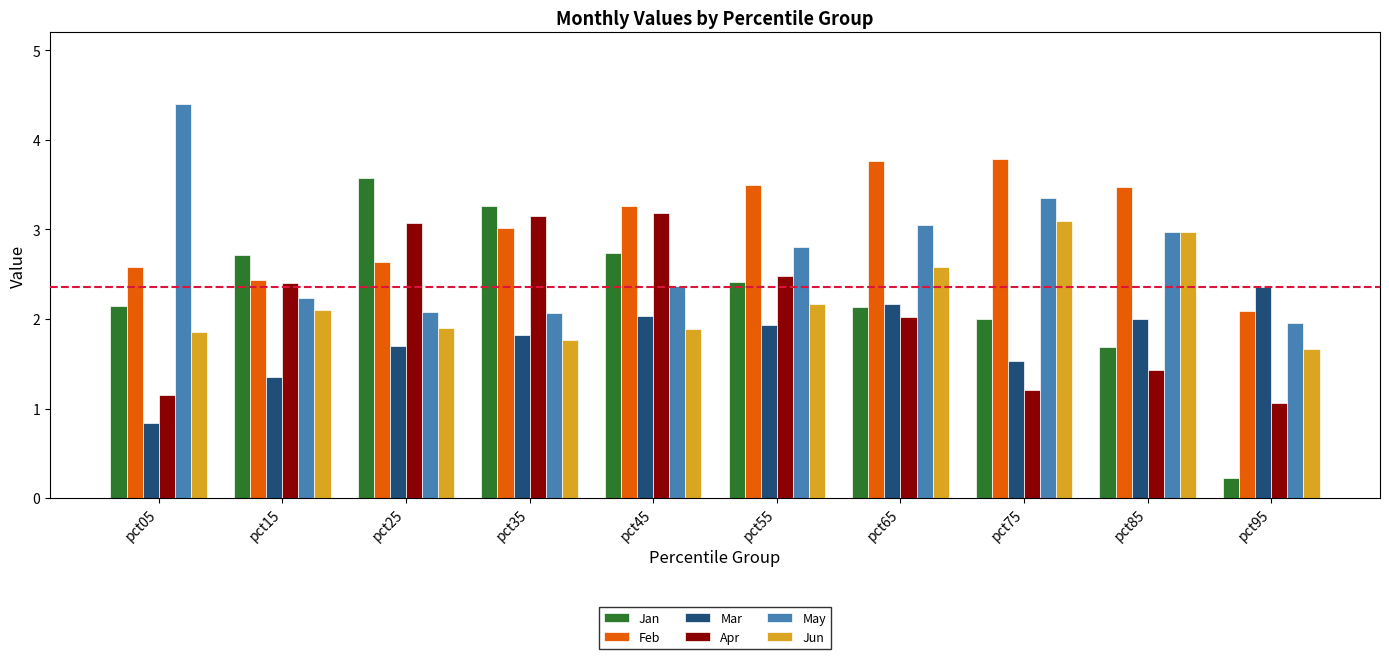

What is the sum of all Apr values?

21.2